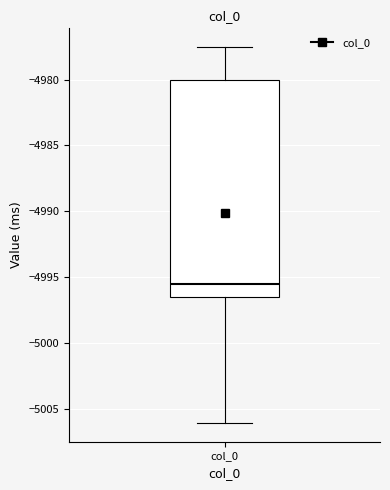

Transcribe this box plot: give where the median line is, the range the box spans, and where the two whiskers end, as read against the y-axis. The values are not printed on the chart, so give them approximately, as read against the axis.

median -4995.5, box -4996.5 to -4980.0, whiskers -5006.0 to -4977.5